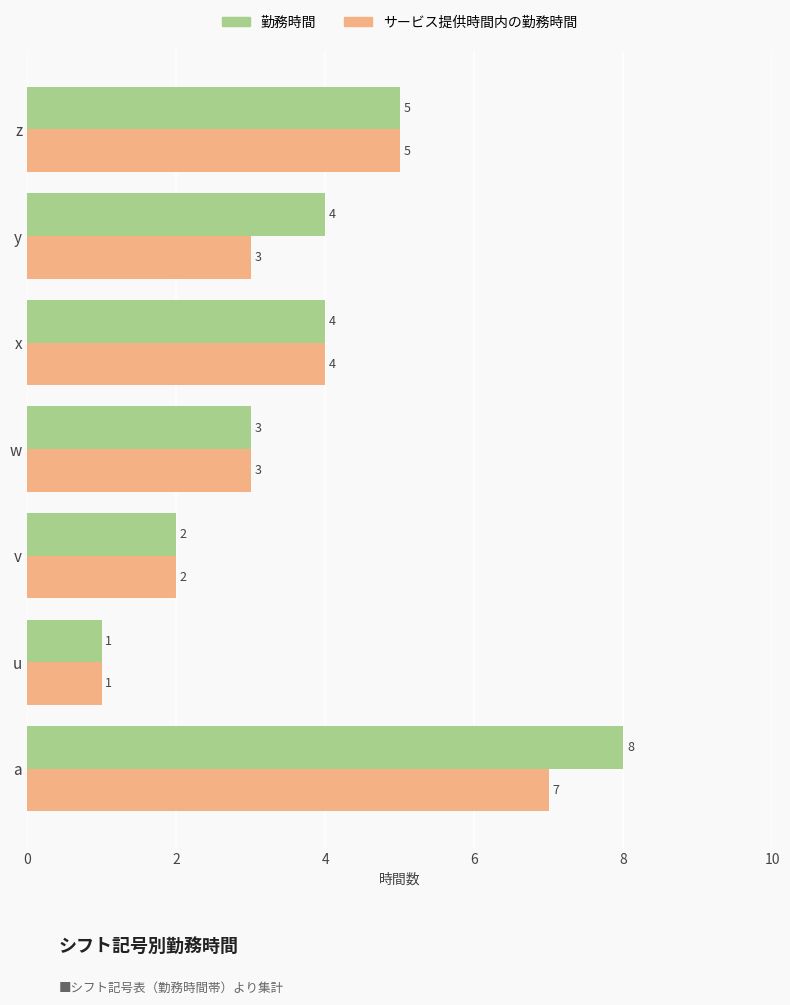

The value of 勤務時間 at u is 1. True or false?

True